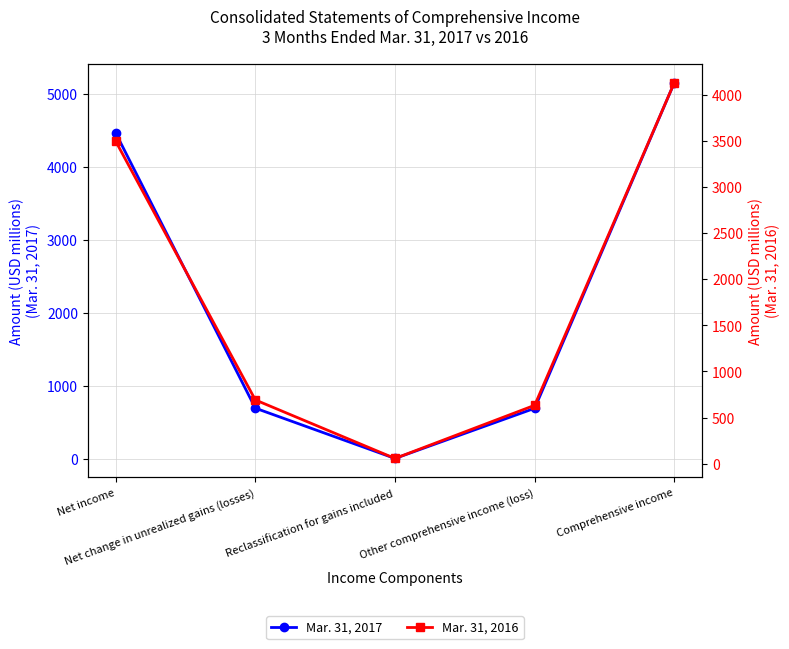

How many lines are shown in the chart?

2